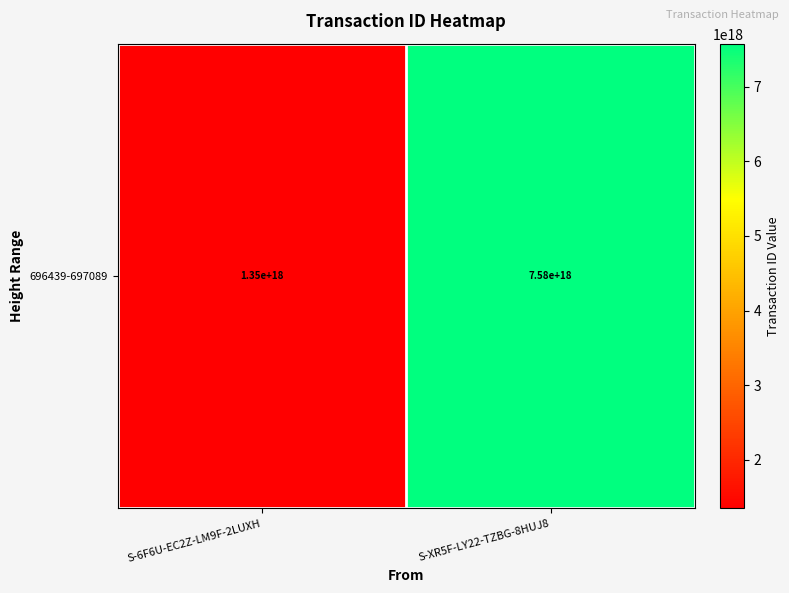

What is the change in value from S-6F6U-EC2Z-LM9F-2LUXH to S-XR5F-LY22-TZBG-8HUJ8?

+6230763978244177920